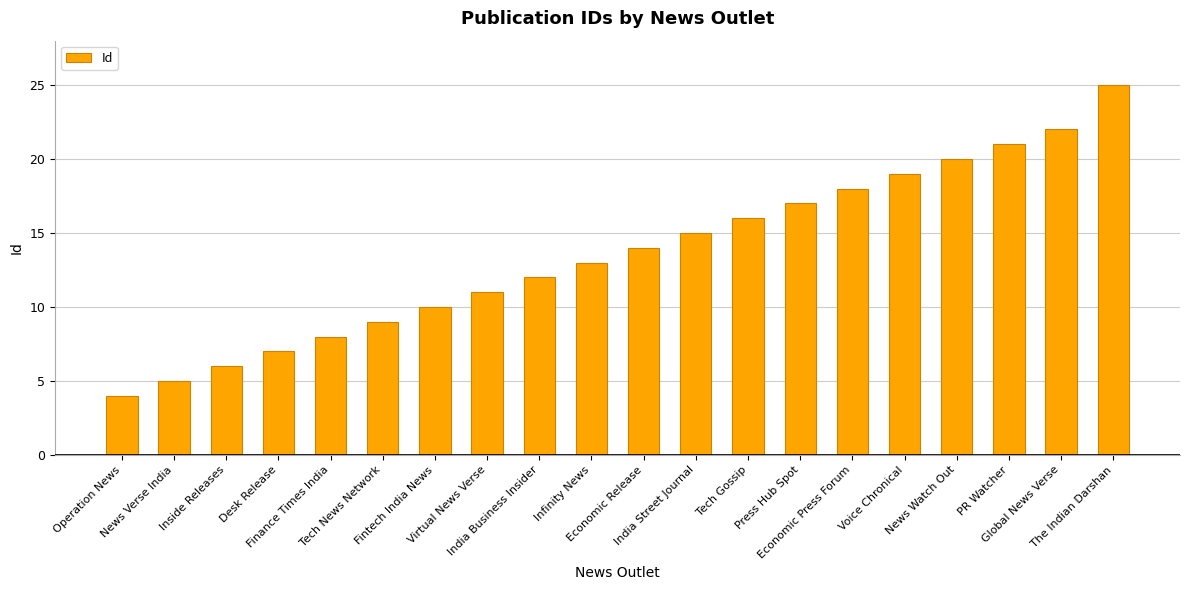

What is the greatest value displayed?

25